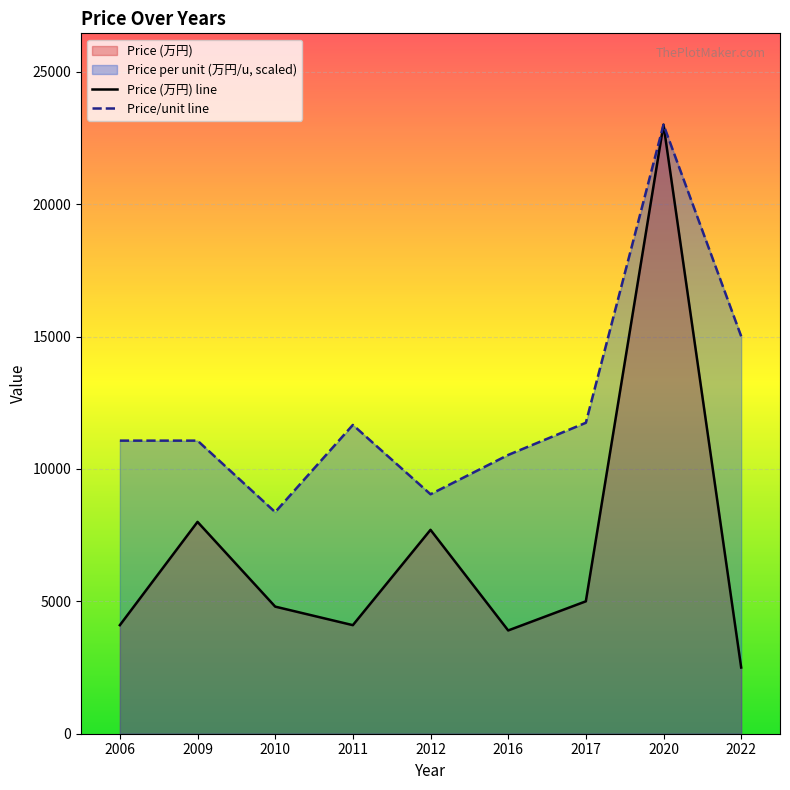

What is the difference between the Price/unit line values at 2020 and 2017?

11257.0